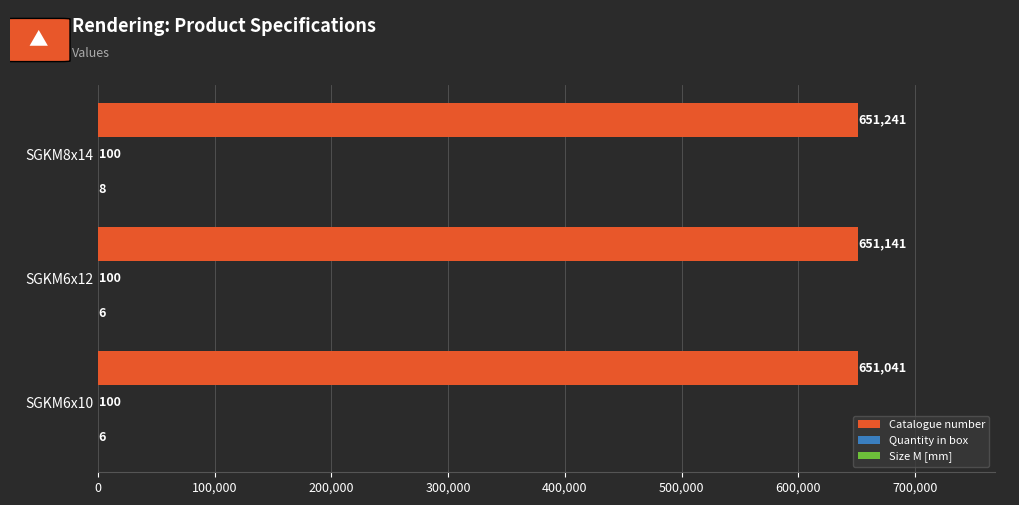

What is the total value across all series at SGKM8x14?

651349